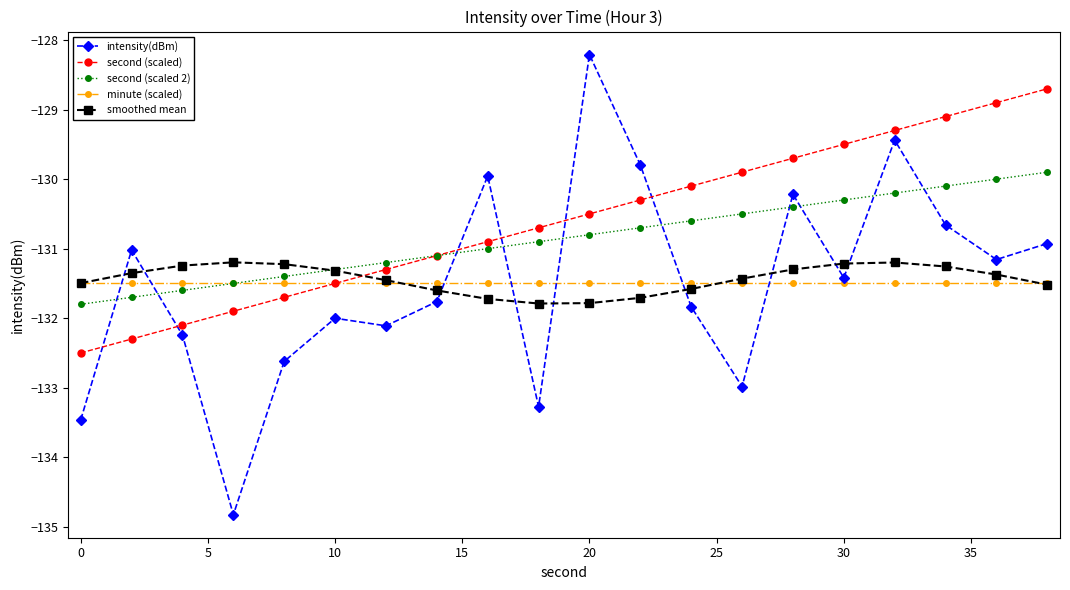

Which series has the widest spread of values?

intensity(dBm)